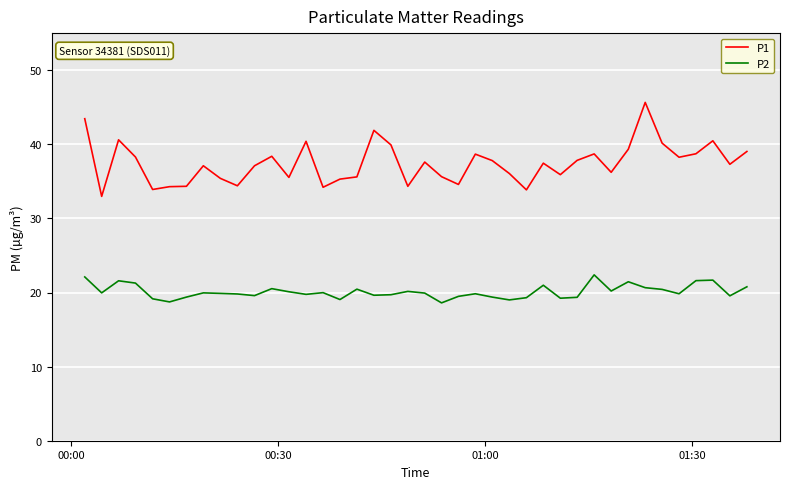

What is the lowest value of the P2 series?

18.6